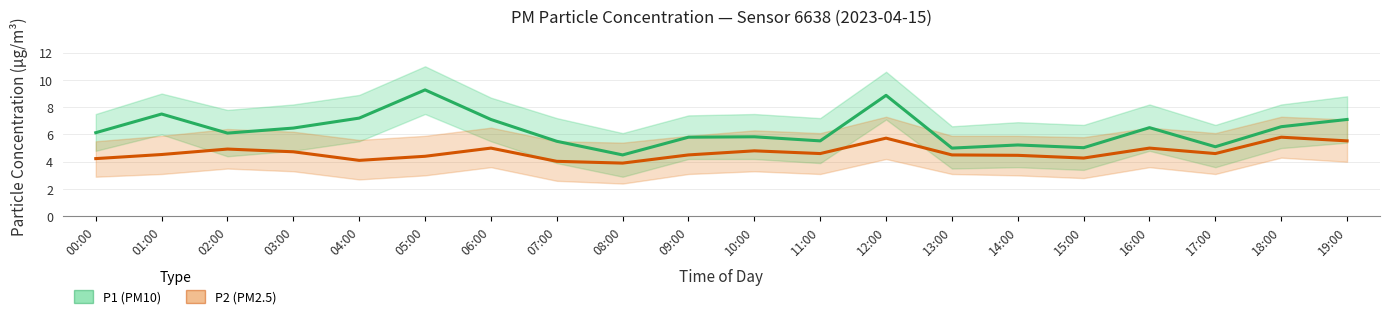

Read the P2 (PM2.5) value at 18:00.

5.8